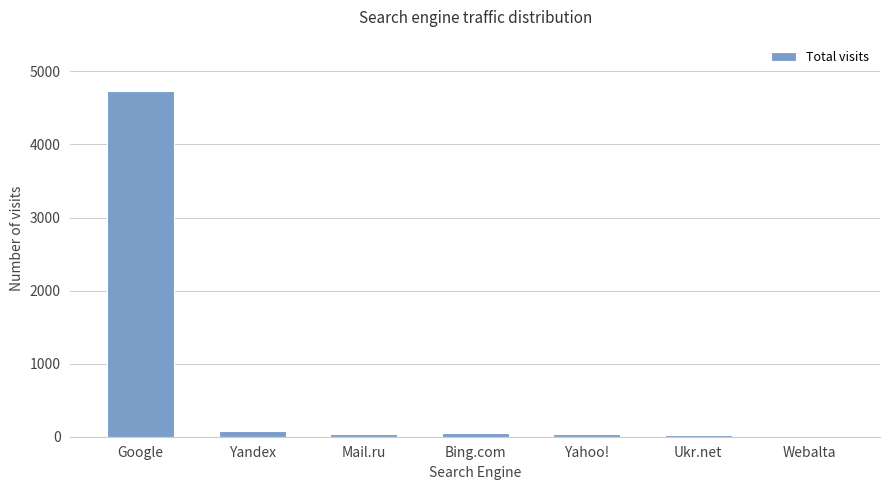

Between Bing.com and Google, which is larger?

Google